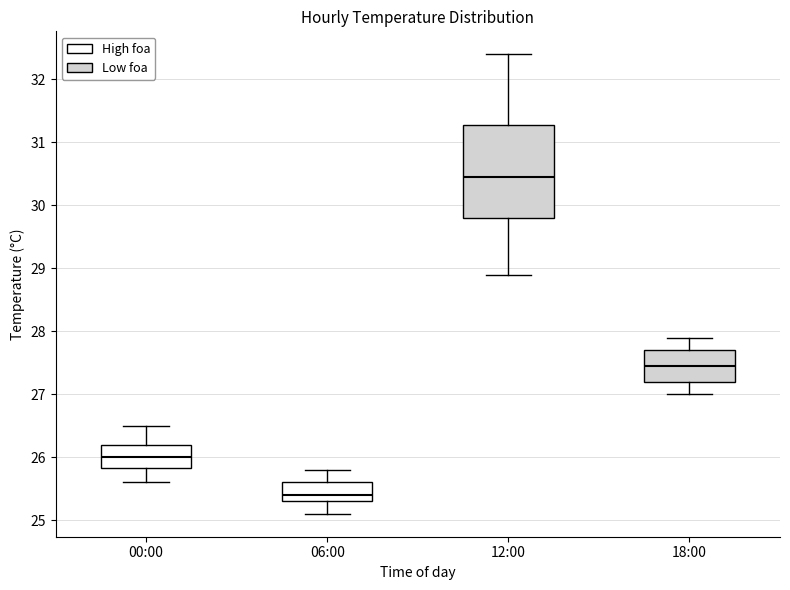

Which box has the highest median line?

12:00